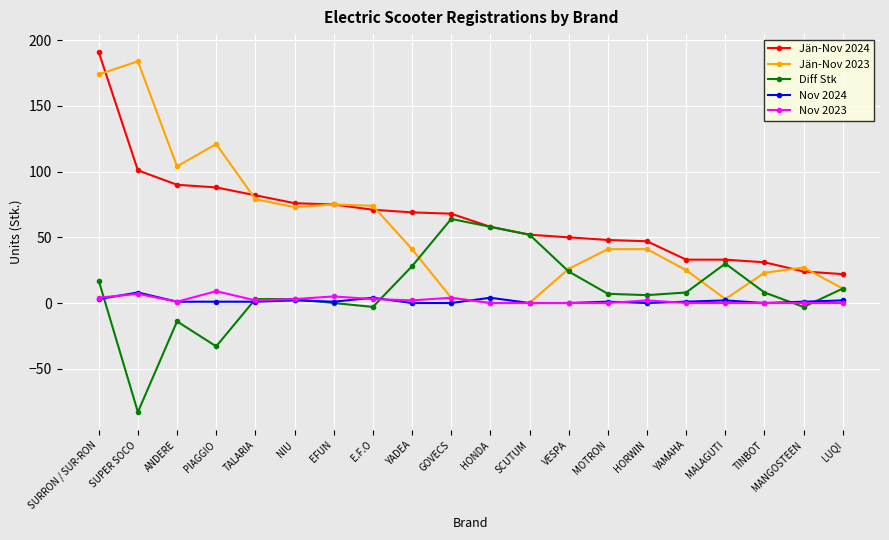

What position from the right is E.F.O?

13